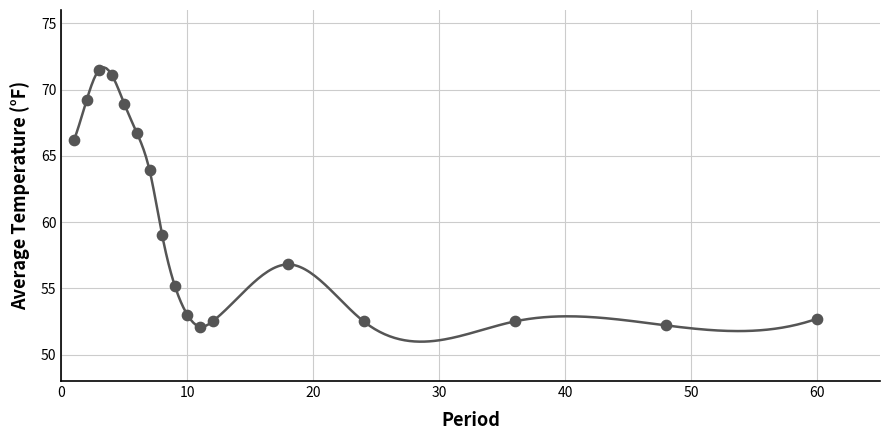

What is the range of X values (max minus min)?

59.0